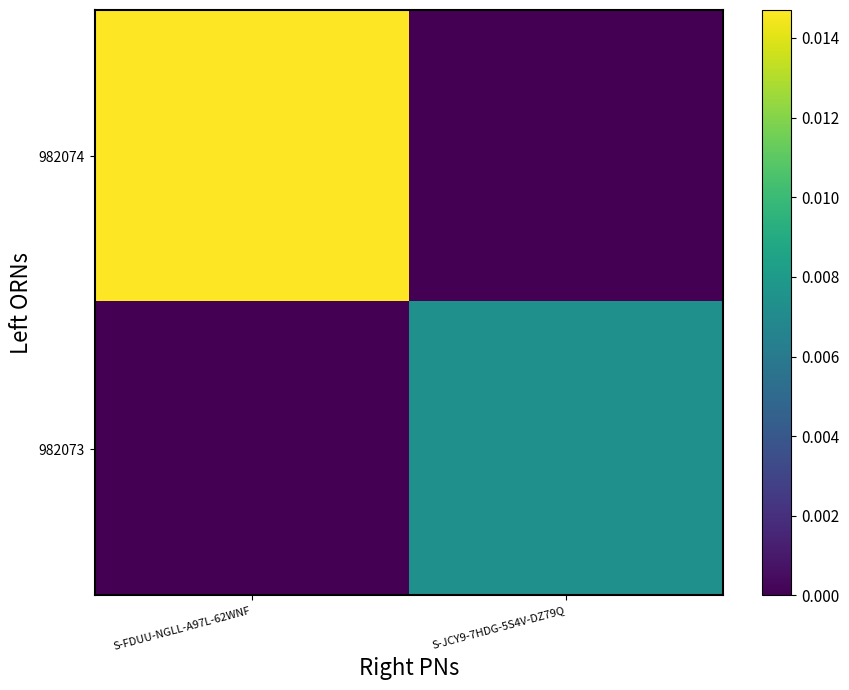

At which category is the sum across all series the highest?

S-FDUU-NGLL-A97L-62WNF